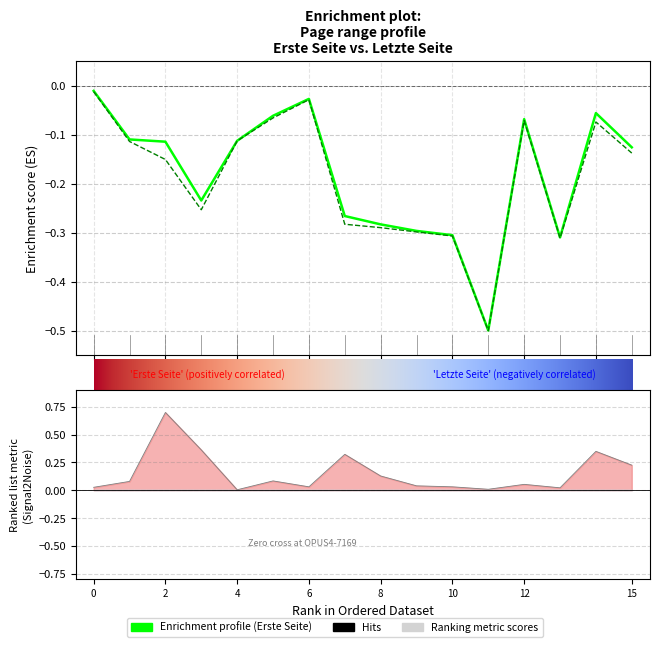

Reading left to right, extract all data points from this chart.

Erste Seite: -0.0	-0.1	-0.1	-0.2	-0.1	-0.1	-0.0	-0.3	-0.3	-0.3	-0.3	-0.5	-0.1	-0.3	-0.1	-0.1
Letzte Seite: -0.0	-0.1	-0.2	-0.3	-0.1	-0.1	-0.0	-0.3	-0.3	-0.3	-0.3	-0.5	-0.1	-0.3	-0.1	-0.1